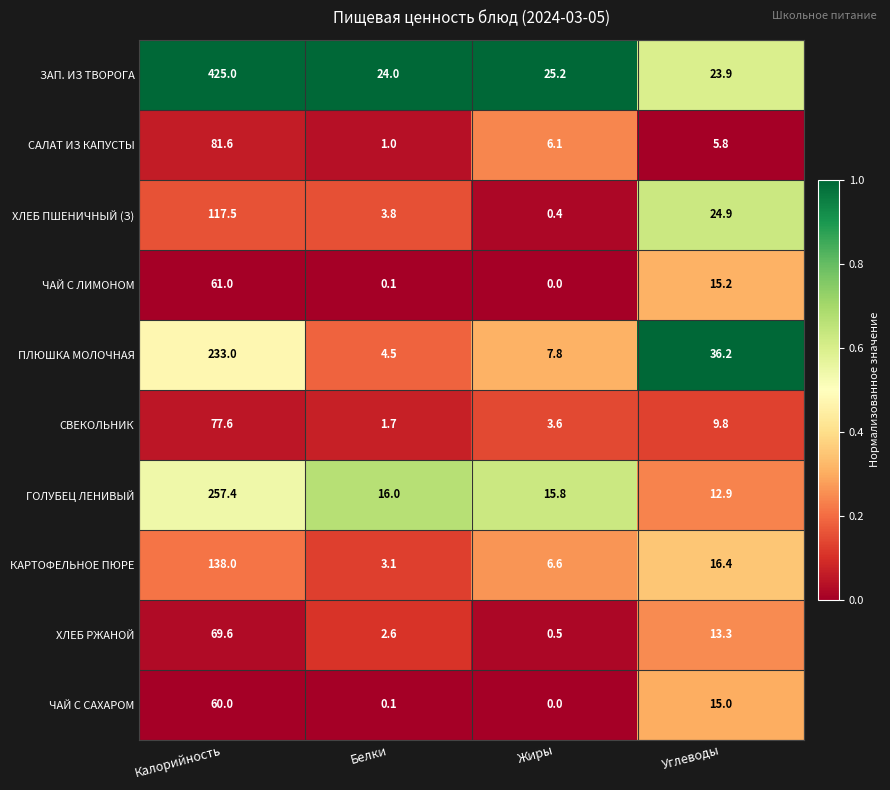

The ЗАП. ИЗ ТВОРОГА series shows 8.3 at Углеводы. True or false?

False